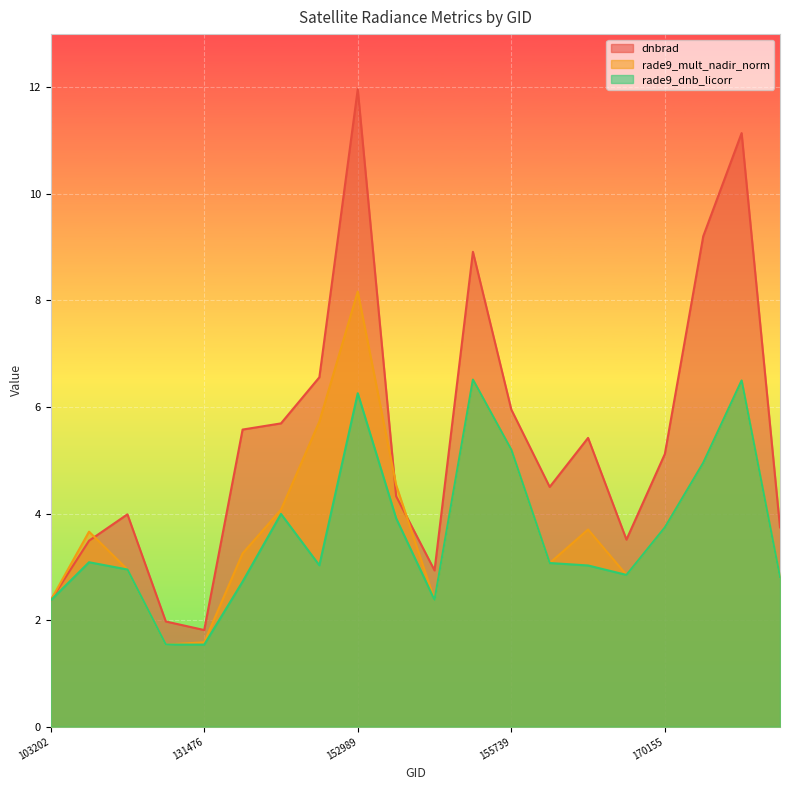

Which series has the largest total across all categories?

dnbrad